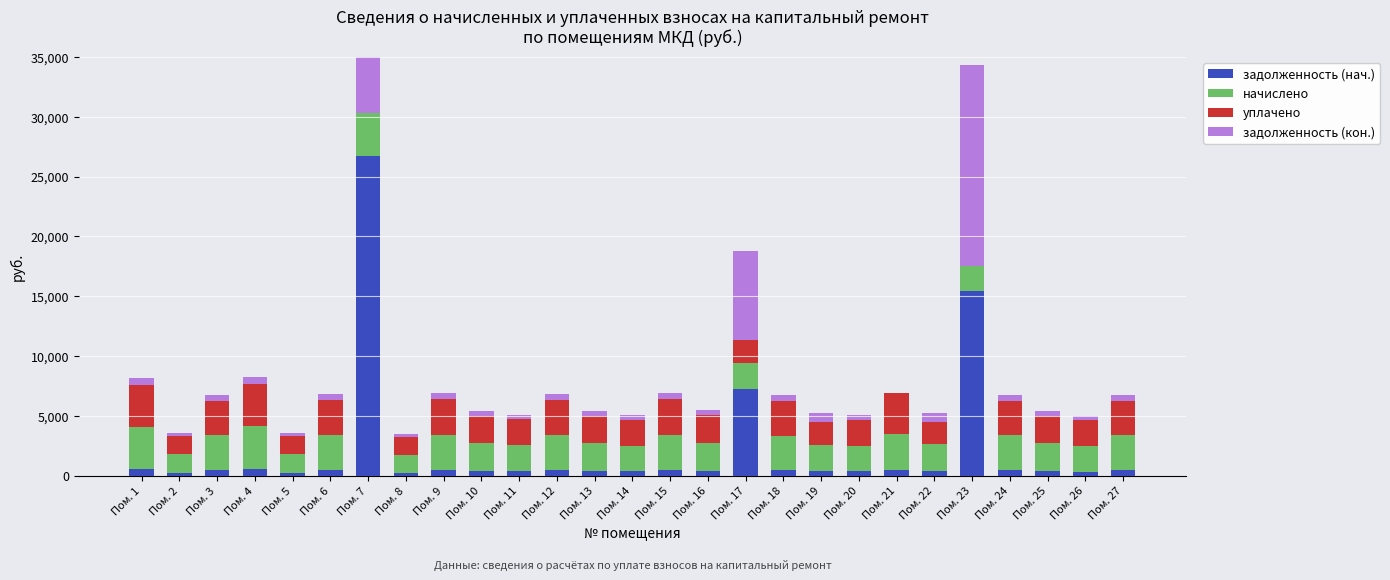

What is the value of the уплачено bar at the 14th from the left?

2160.0